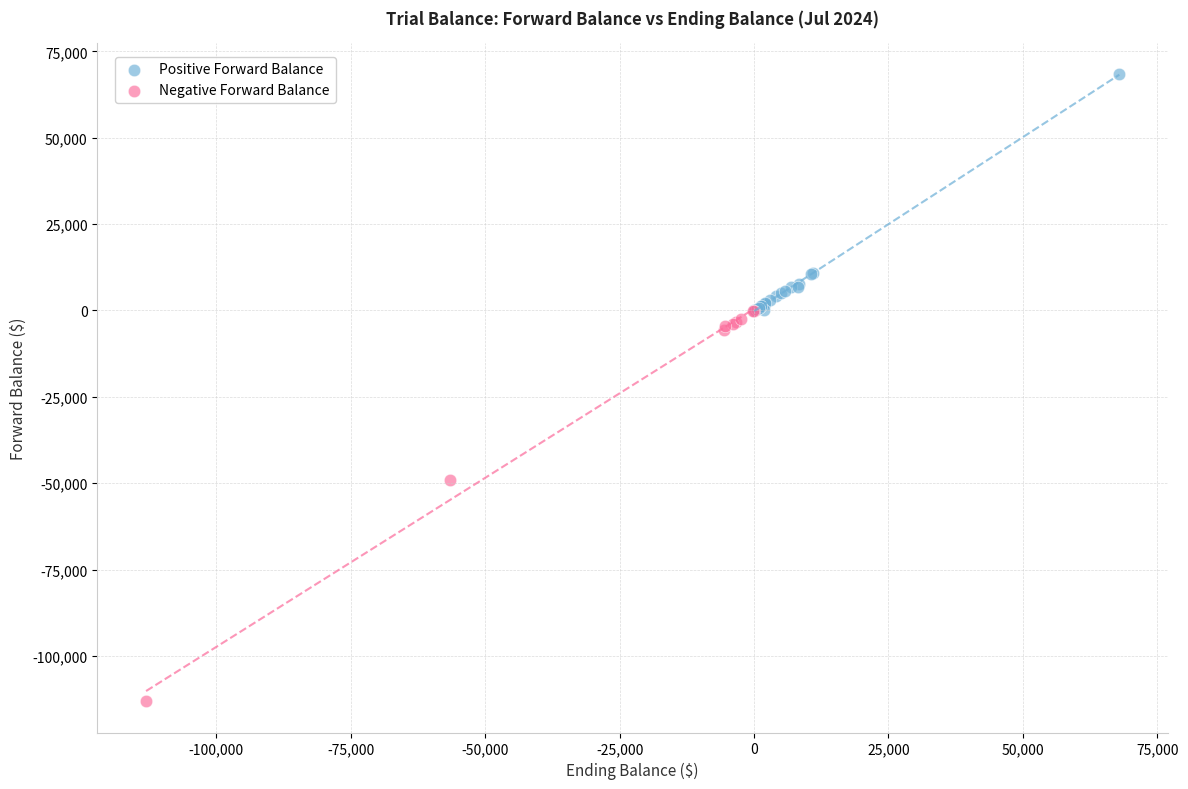

Which series contains the highest Y value?

Positive Forward Balance